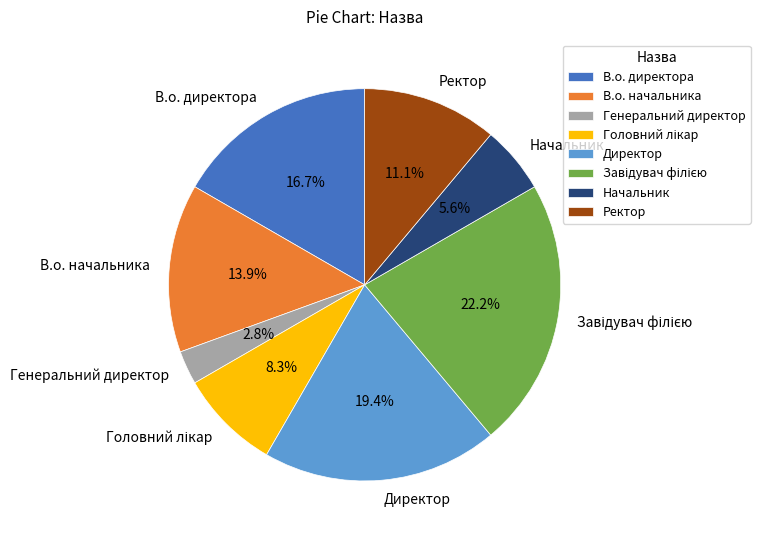

Approximately how many times larger is the value at В.о. начальника compared to Начальник?

2.5